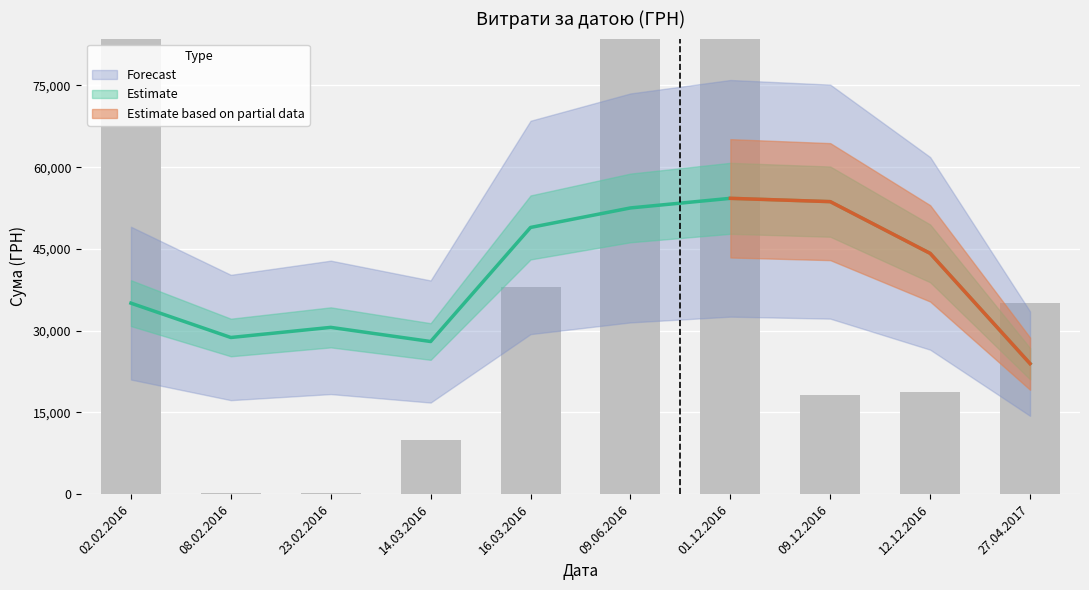

What is the greatest value displayed?

104899.0